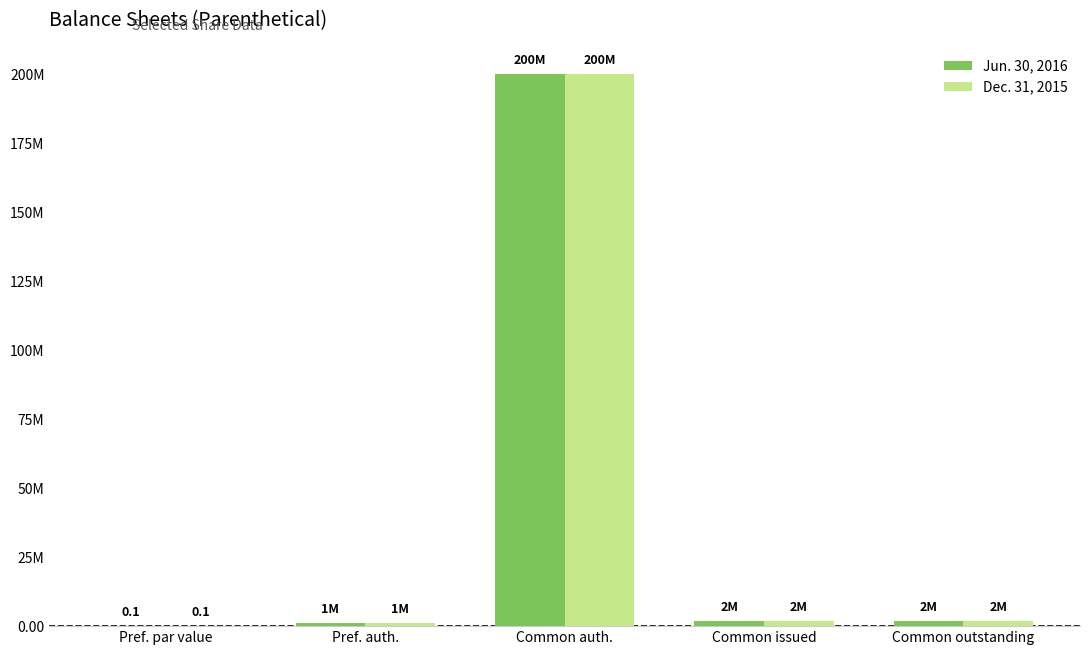

Reading left to right, what are all the values shown in this chart?

Jun. 30, 2016: Pref. par value=0.1	Pref. auth.=1000000.0	Common auth.=200000000.0	Common issued=1983150.0	Common outstanding=1983150.0
Dec. 31, 2015: Pref. par value=0.1	Pref. auth.=1000000.0	Common auth.=200000000.0	Common issued=1983150.0	Common outstanding=1983150.0